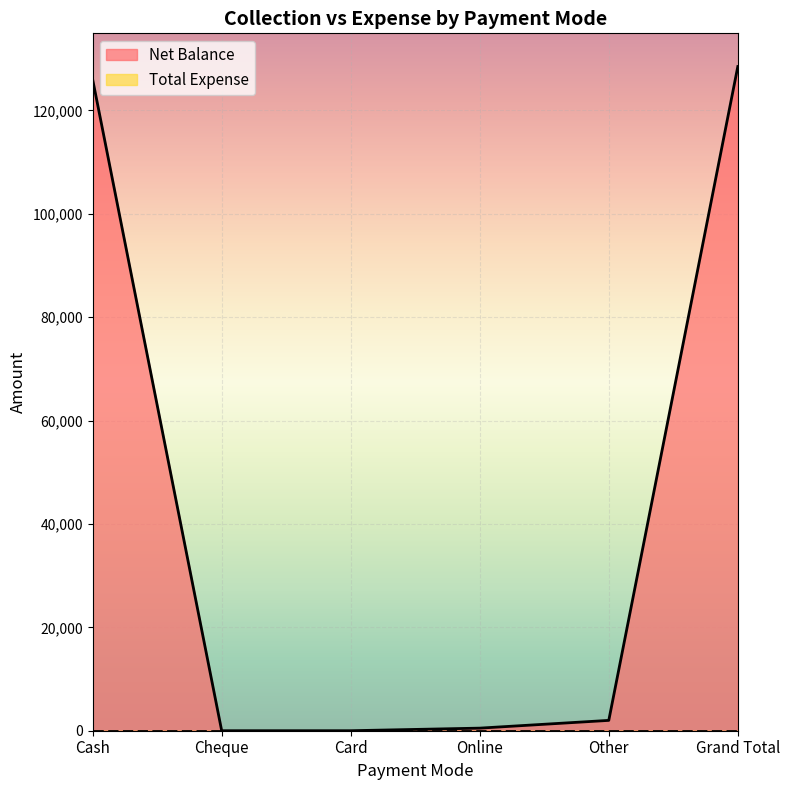

What position from the left is Grand Total?

6